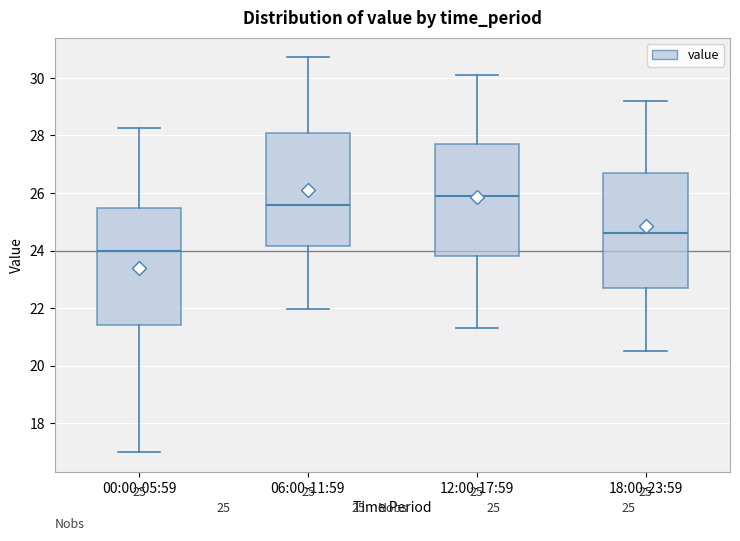

Which box has the lowest median line?

00:00-05:59